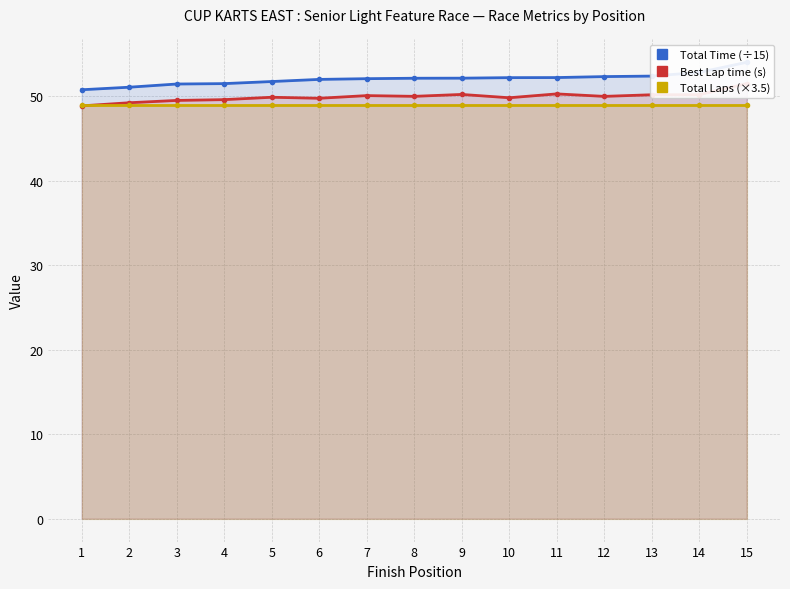

What are all the series names shown in the legend?

Total Time (÷15), Best Lap time (s), Total Laps (×3.5)